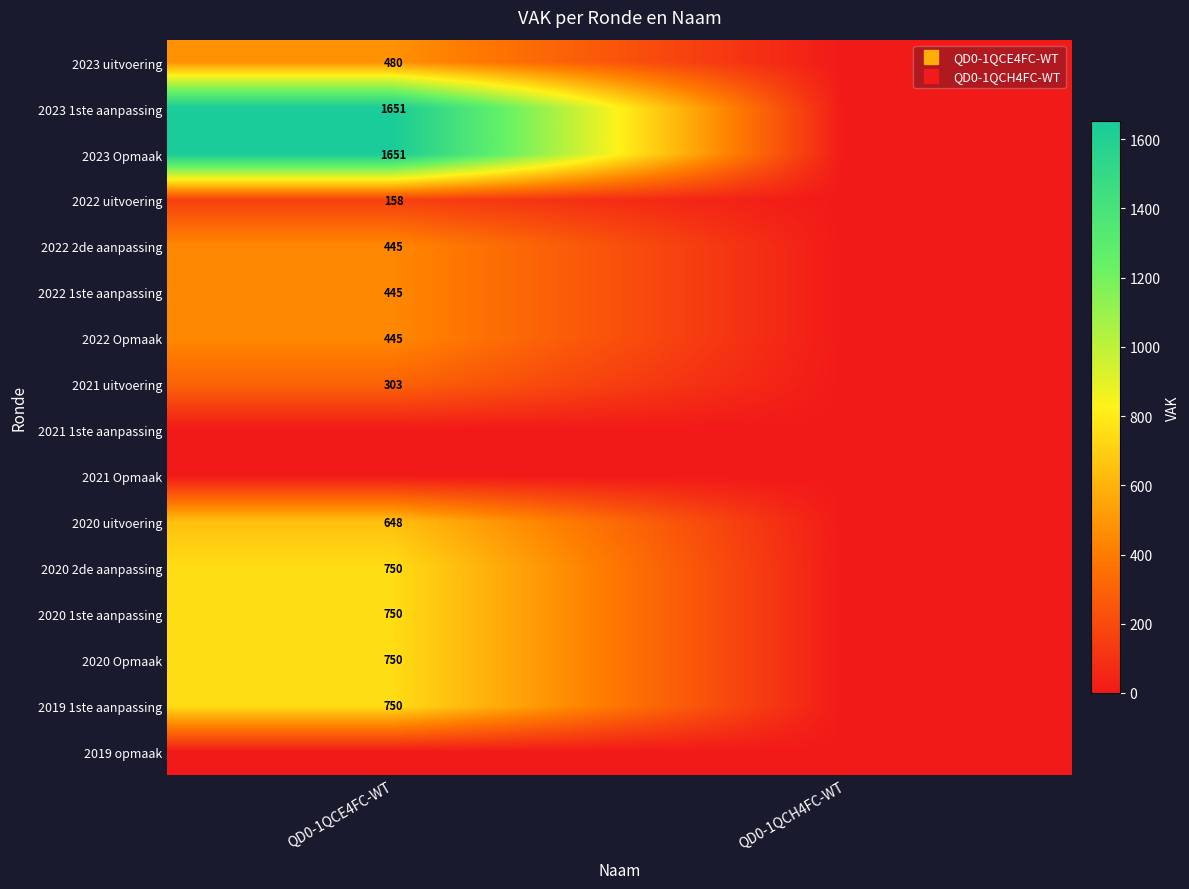

The value of 2021 uitvoering at QD0-1QCH4FC-WT is 0. True or false?

True